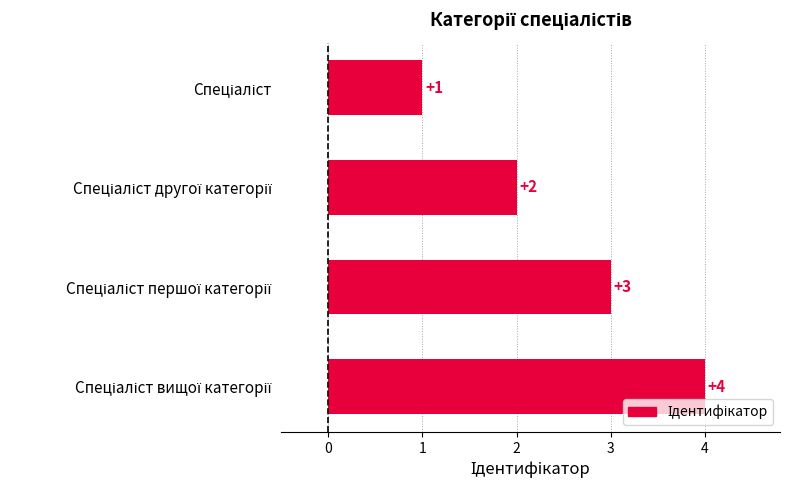

What is the maximum value shown in the chart?

4